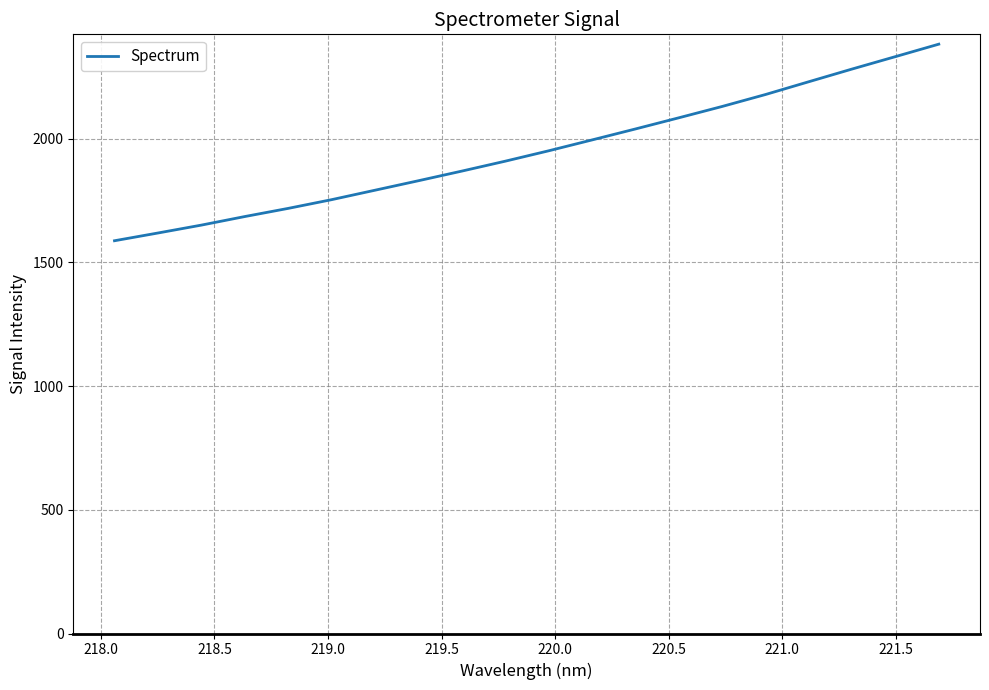

What is the maximum value shown in the chart?

2381.6